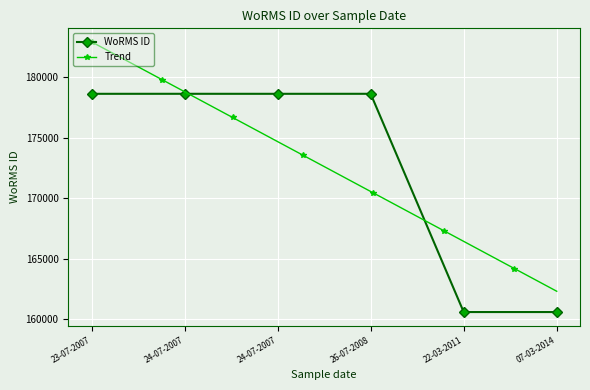

Rank the categories by value from lowest to highest.

22-03-2011, 07-03-2014, 23-07-2007, 24-07-2007, 24-07-2007, 26-07-2008